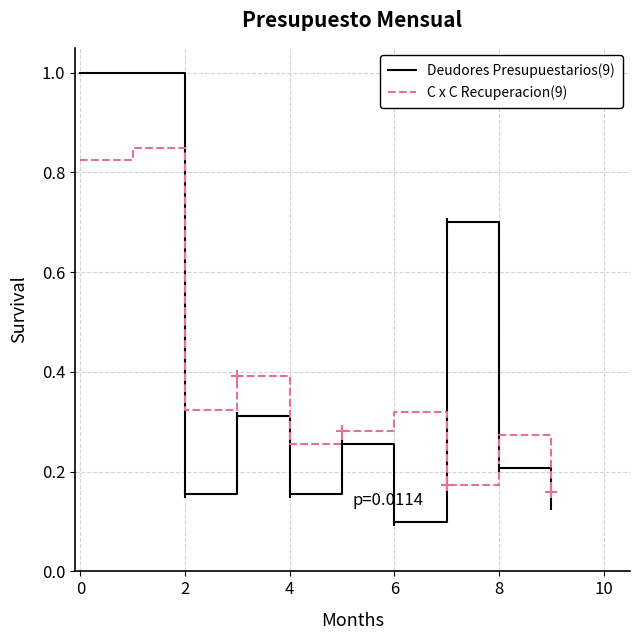

True or false: Deudores Presupuestarios(9) has a value of 1.0 at 0.

True